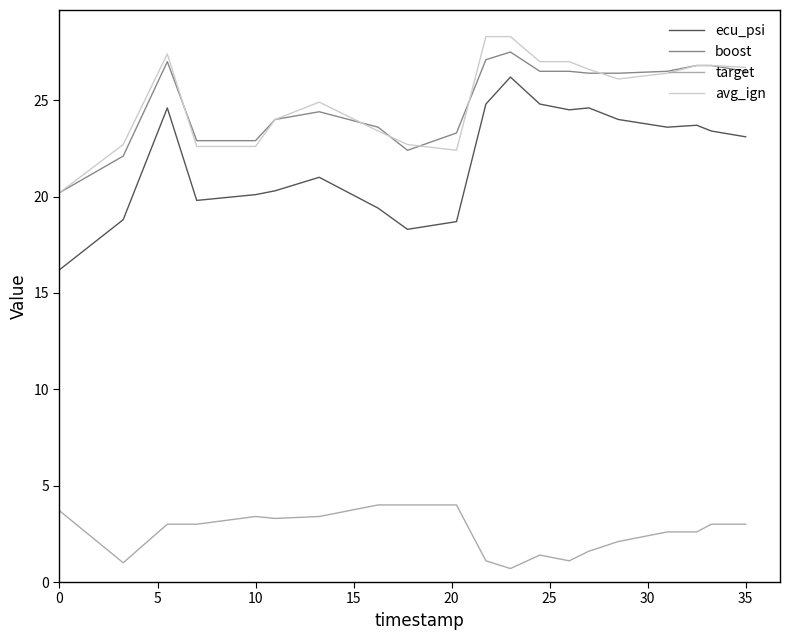

How many lines are shown in the chart?

4